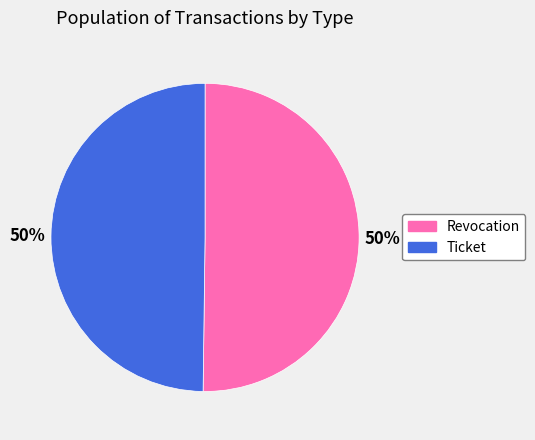

The Revocation slice represents 50% of the pie. True or false?

True